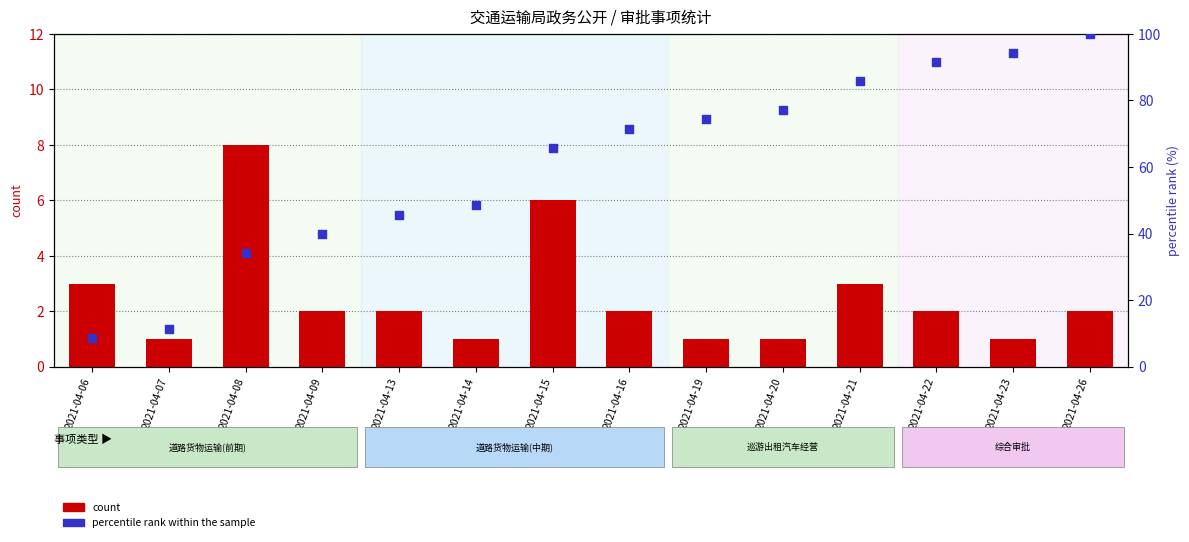

Which series contains the highest Y value?

percentile rank within the sample